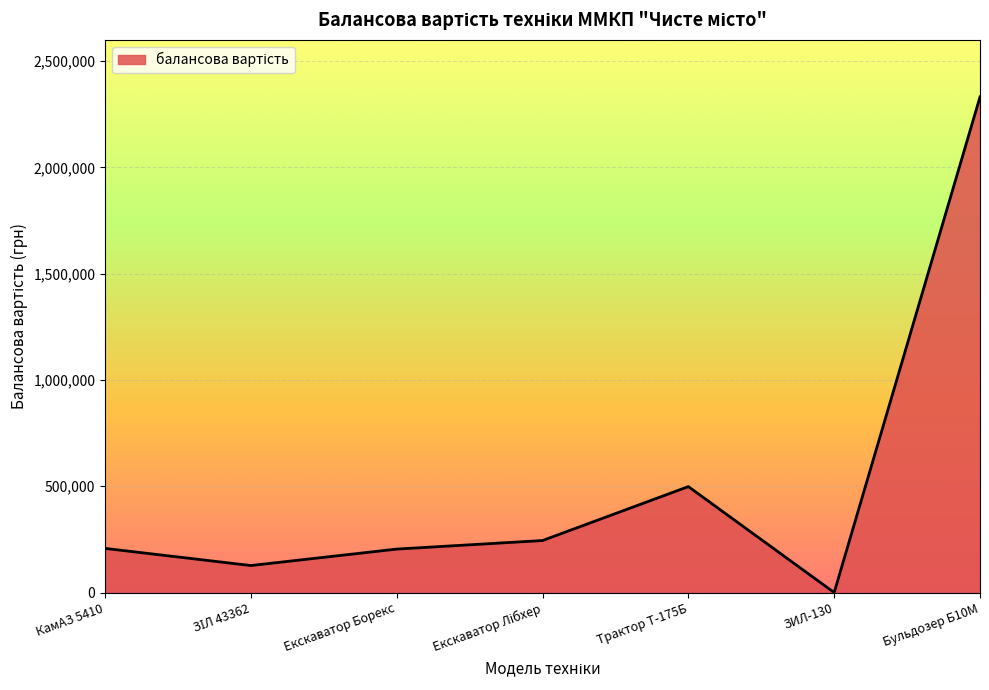

Between Екскаватор Борекс and Бульдозер Б10М, which is larger?

Бульдозер Б10М